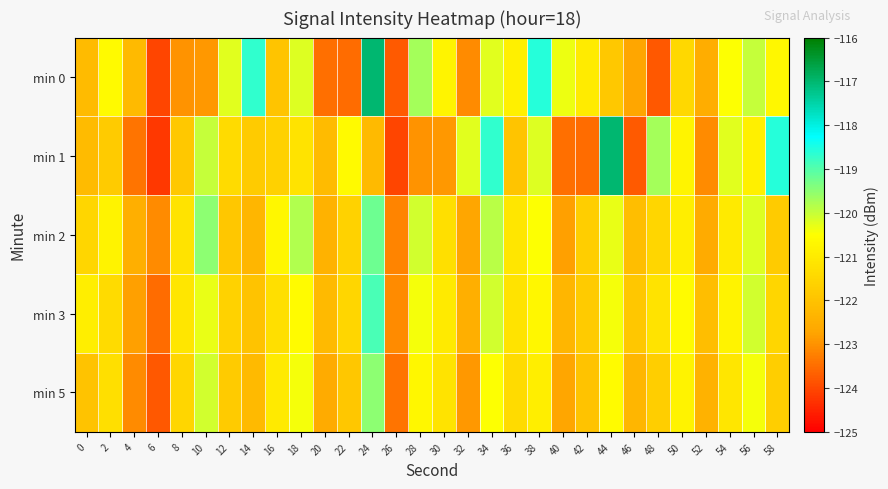

How many data points does each series have?

30